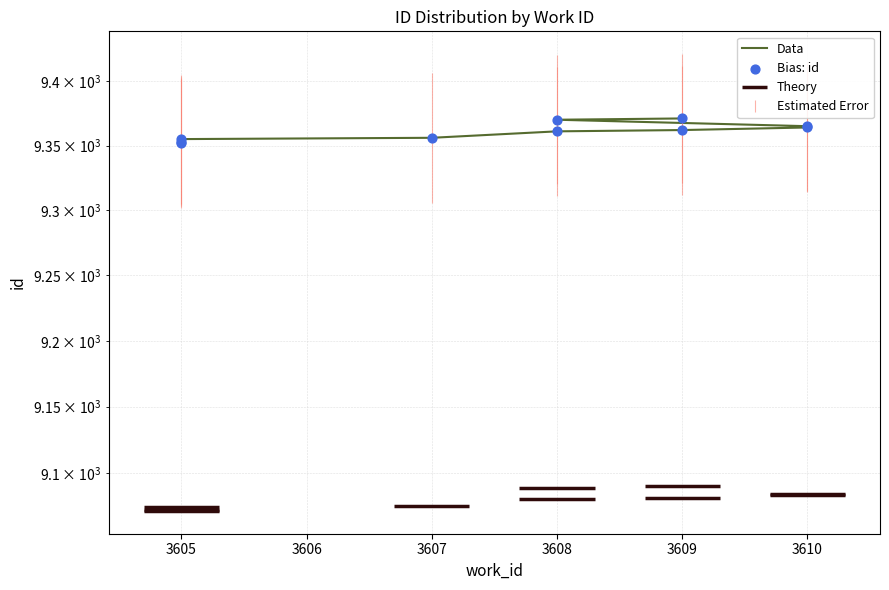

Which series has the largest total across all categories?

Data